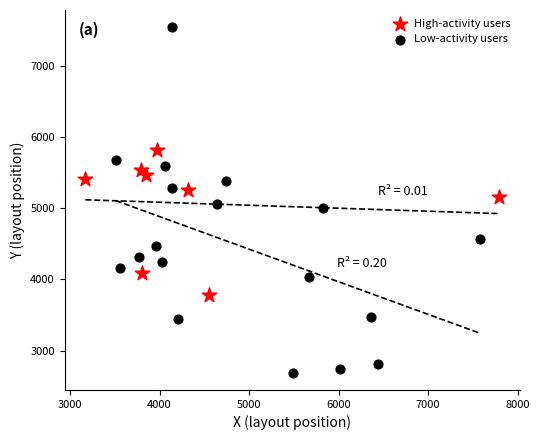

Which series reaches the minimum Y coordinate?

Low-activity users